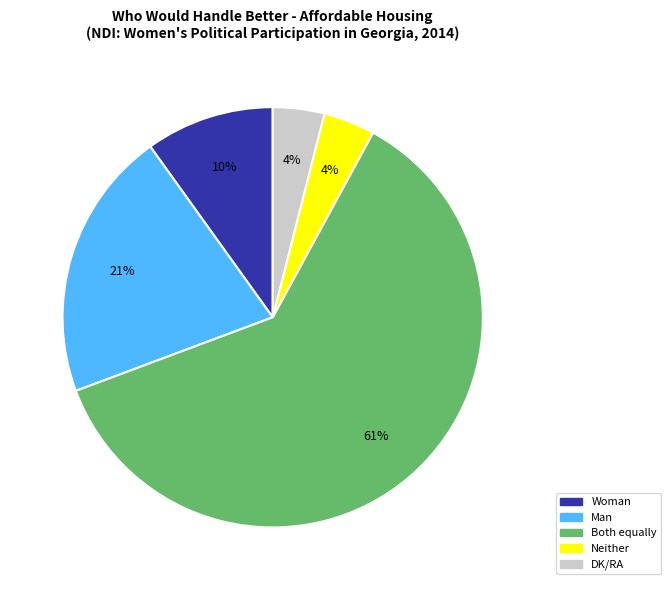

Between Woman and Man, which is larger?

Man